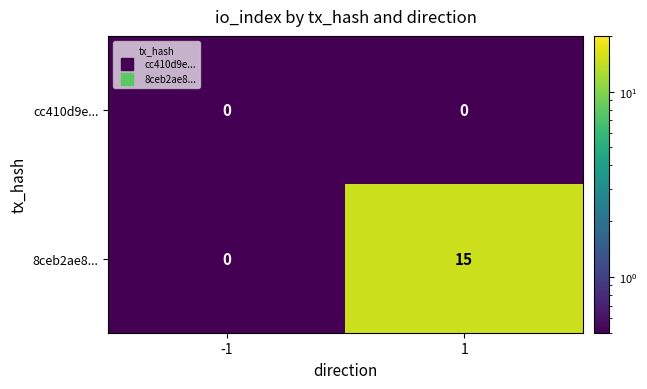

Is it true that 8ceb2ae8... equals 9 at -1?

False